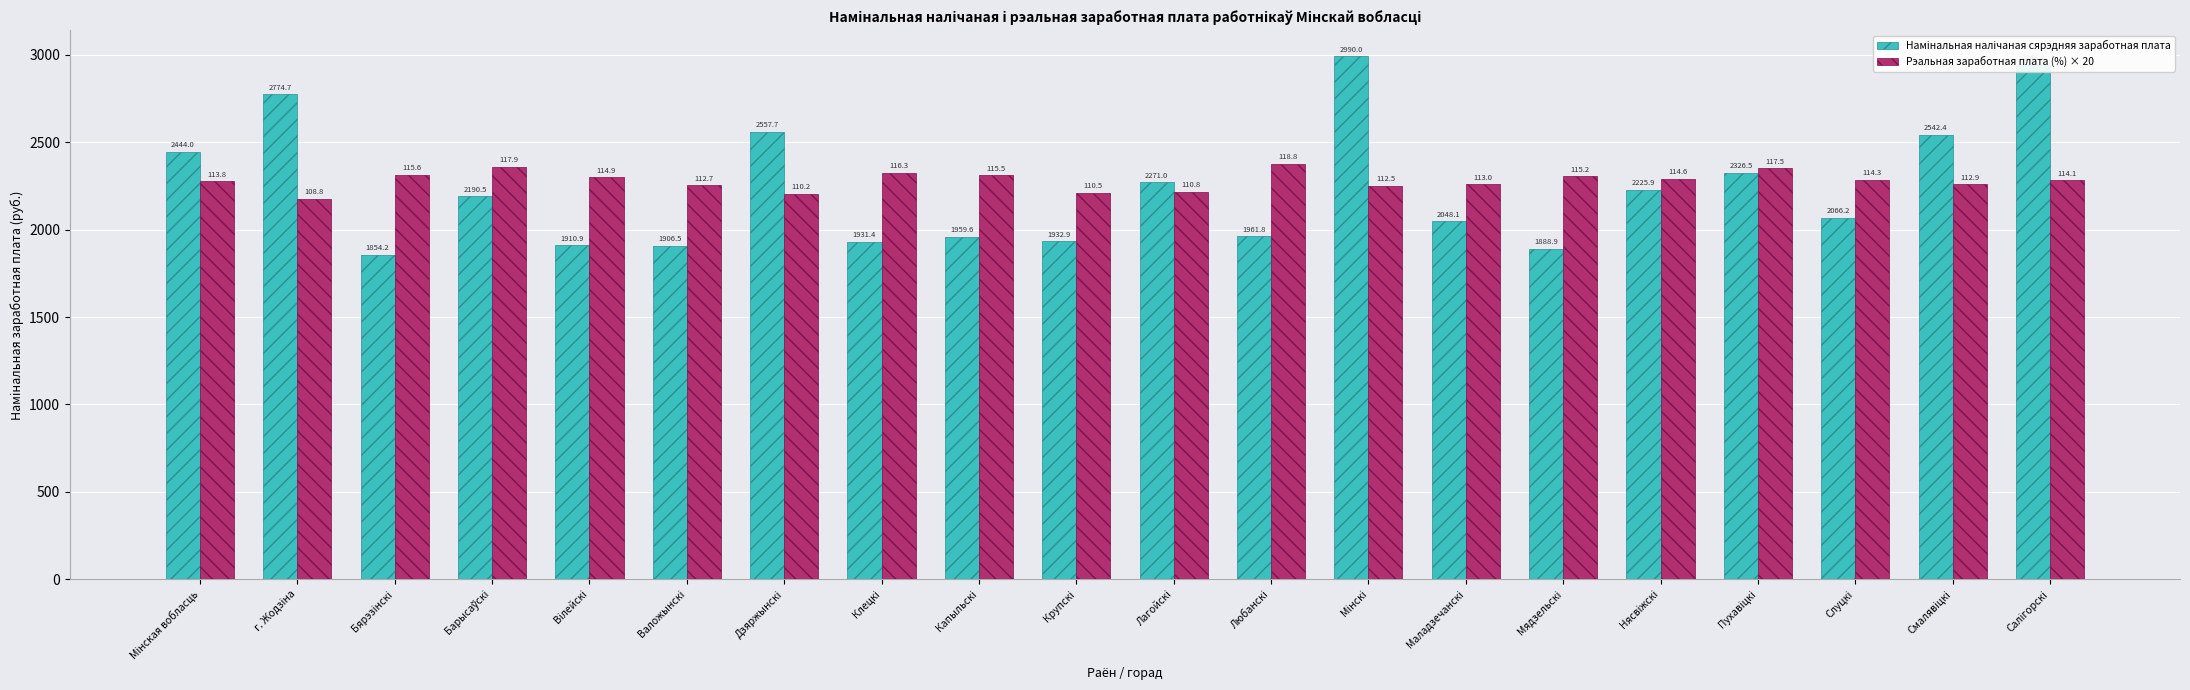

Between Смалявiцкi and Салiгорскi, which series saw the biggest shift?

Намiнальная налiчаная сярэдняя заработная плата